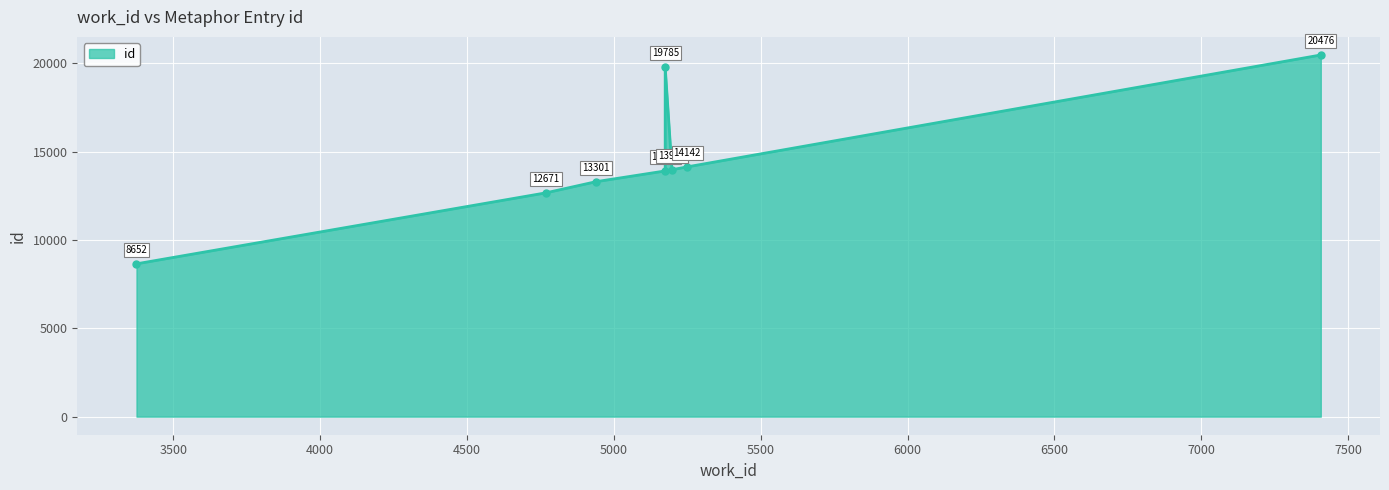

How many lines are shown in the chart?

1